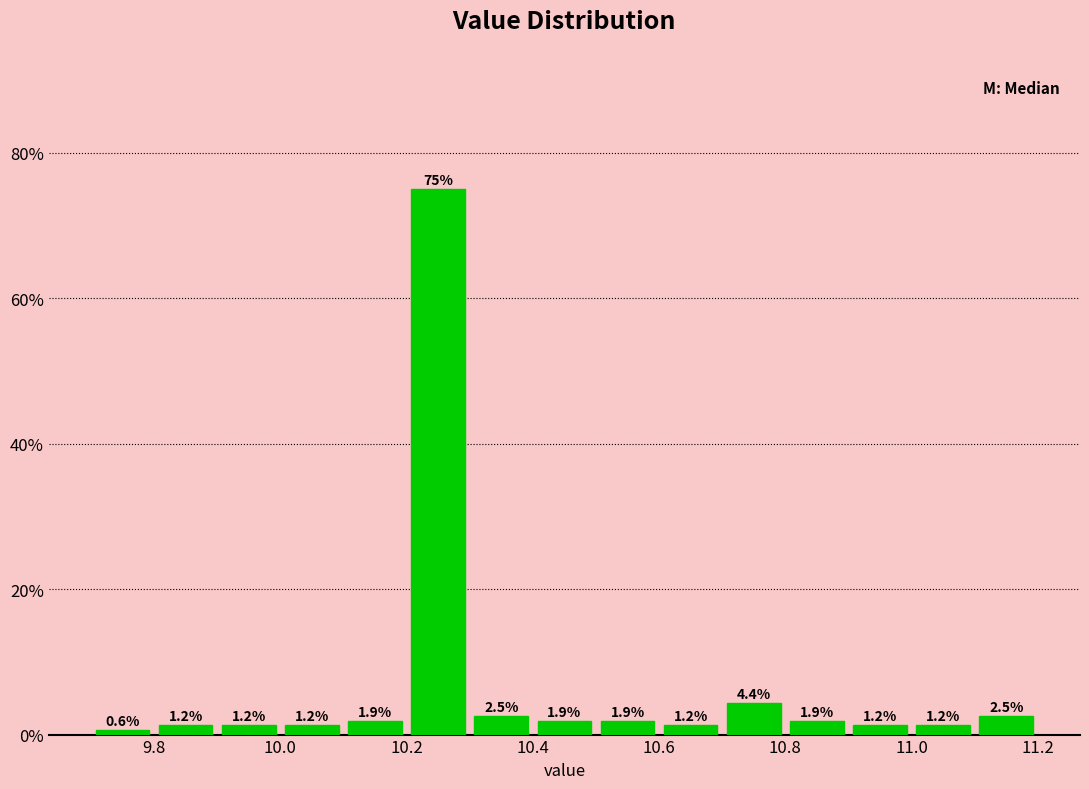

How tall is the bar that spans 9.8 to 9.9 on the x-axis?

1.2